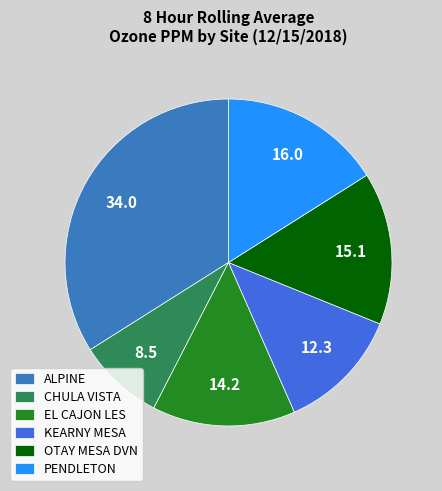

Which slice is the smallest?

CHULA VISTA